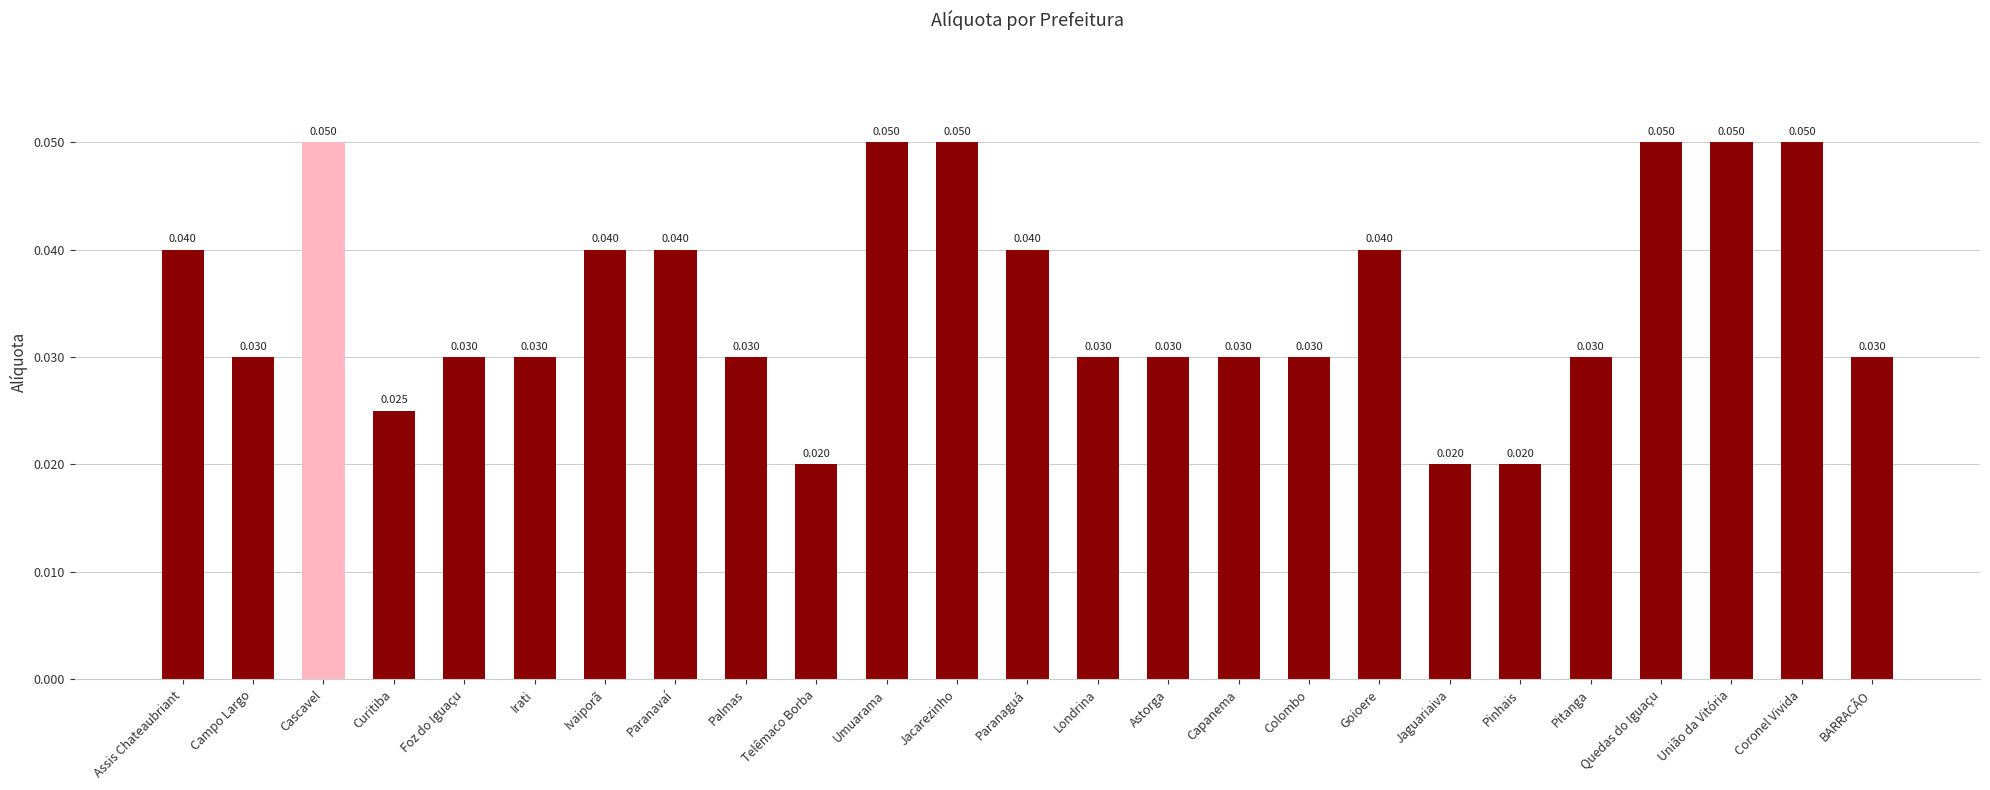

What is the label of the 22nd bar from the left?

Quedas do Iguaçu